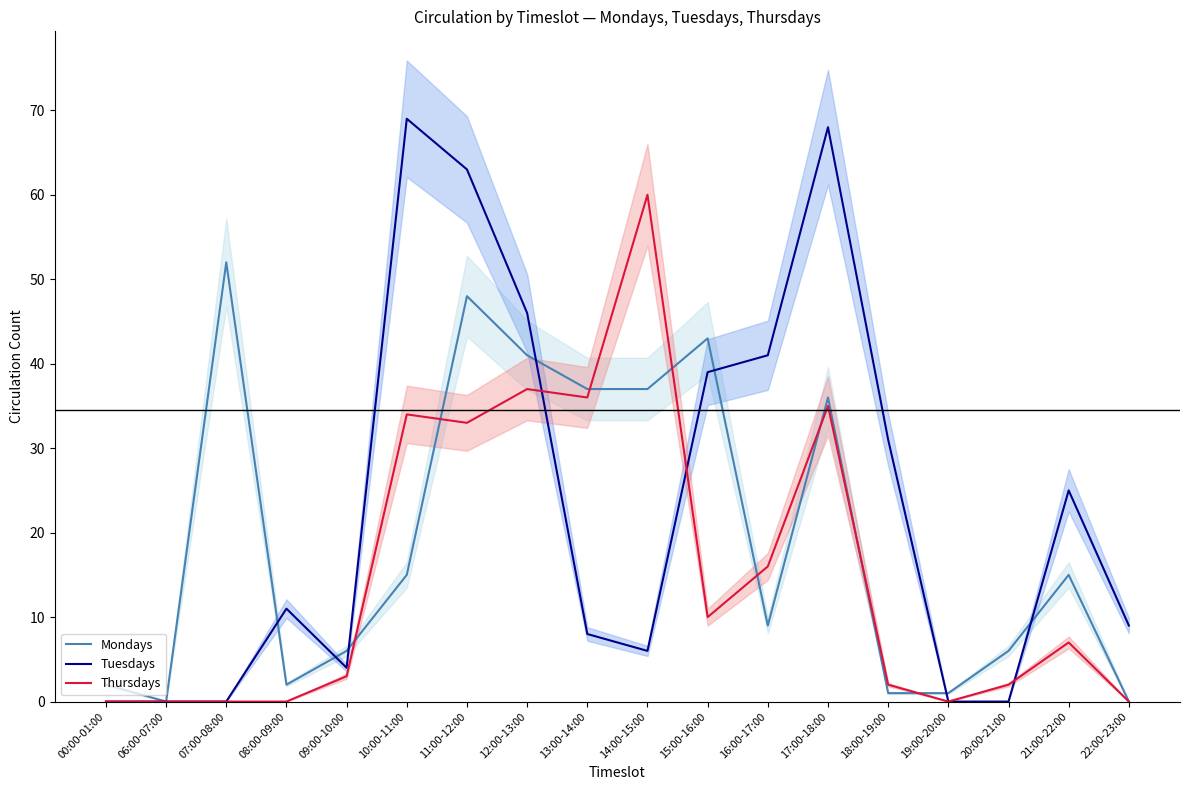

How many lines are shown in the chart?

3